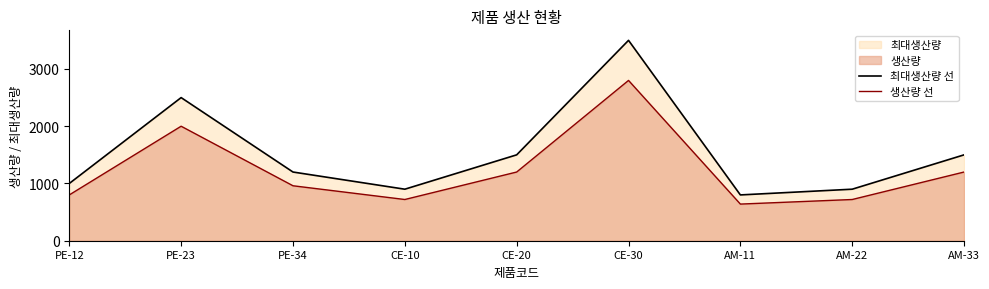

True or false: 생산량 선 and 최대생산량 선 intersect in this chart.

False